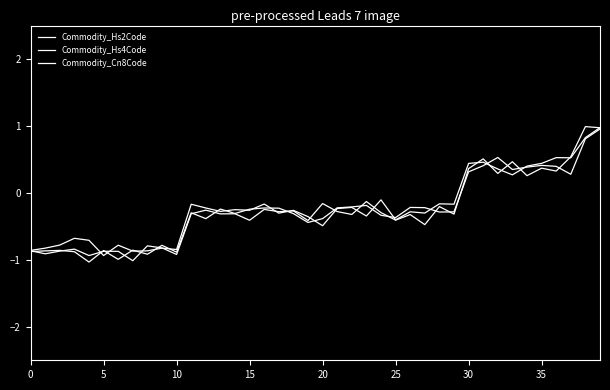

How many lines are shown in the chart?

3